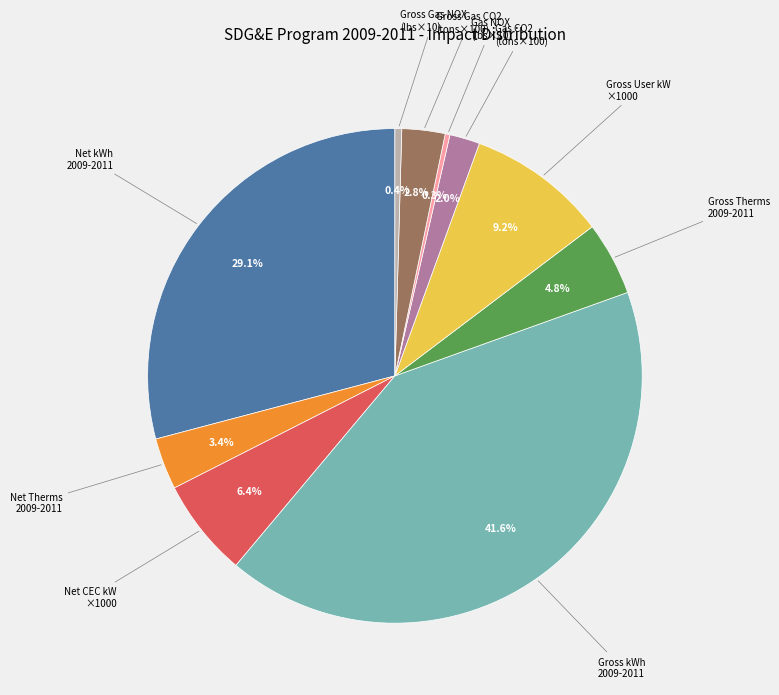

Does any single category account for the majority?

No